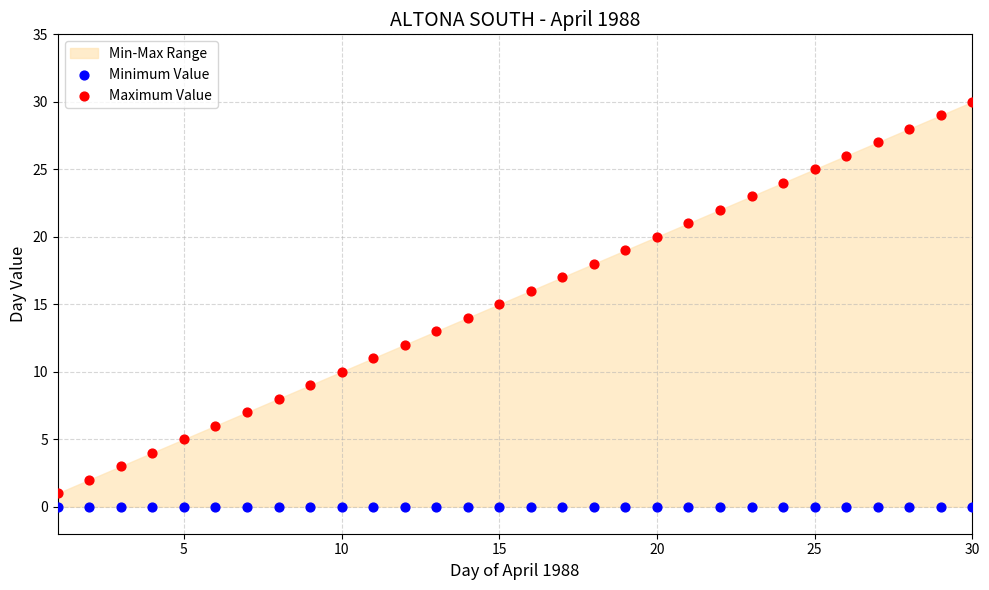

Which series contains the highest Y value?

Maximum Value